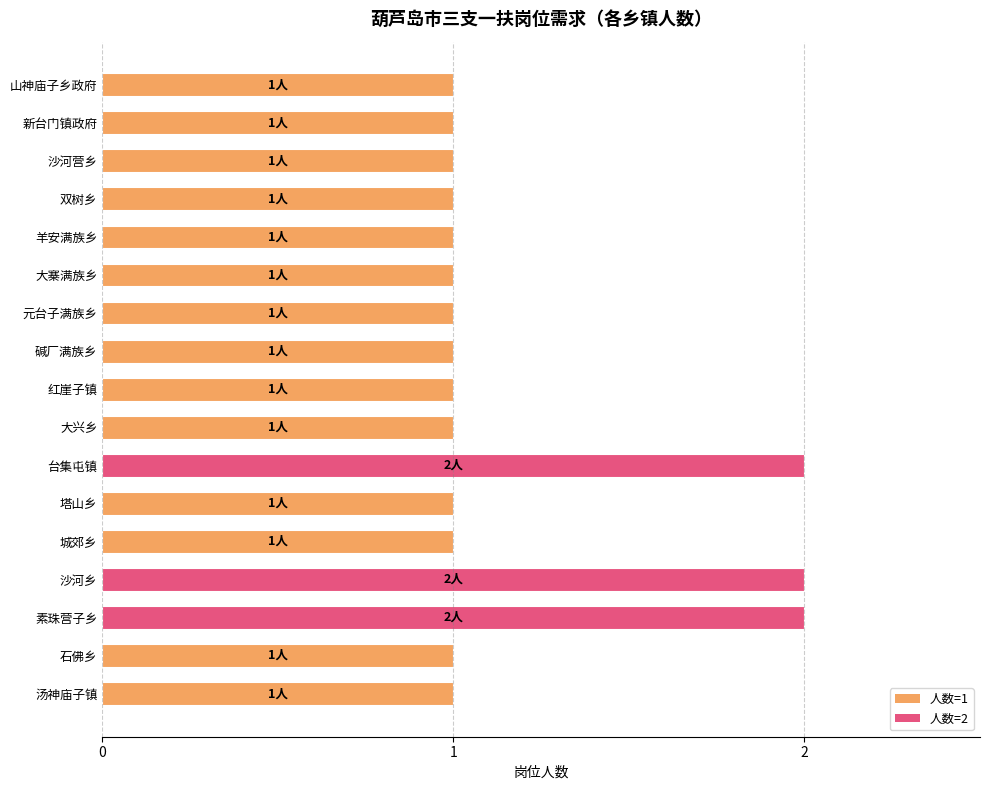

Reading top to bottom, extract all data points from this chart.

山神庙子乡政府=1	新台门镇政府=1	沙河营乡=1	双树乡=1	羊安满族乡=1	大寨满族乡=1	元台子满族乡=1	碱厂满族乡=1	红崖子镇=1	大兴乡=1	台集屯镇=2	塔山乡=1	城郊乡=1	沙河乡=2	素珠营子乡=2	石佛乡=1	汤神庙子镇=1